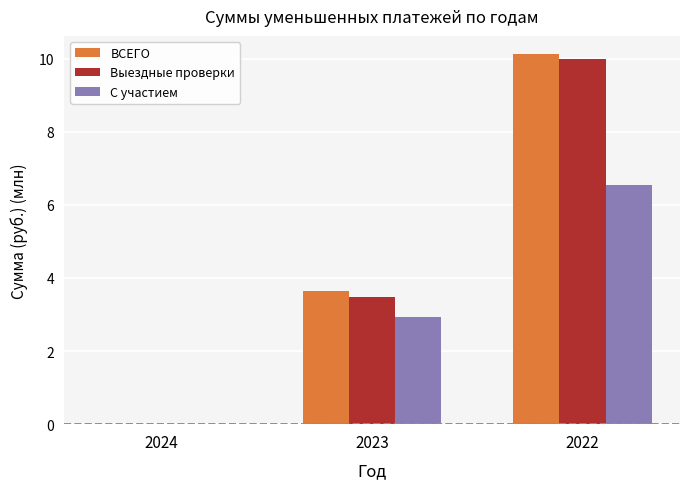

What are all the series names shown in the legend?

ВСЕГО, Выездные проверки, С участием